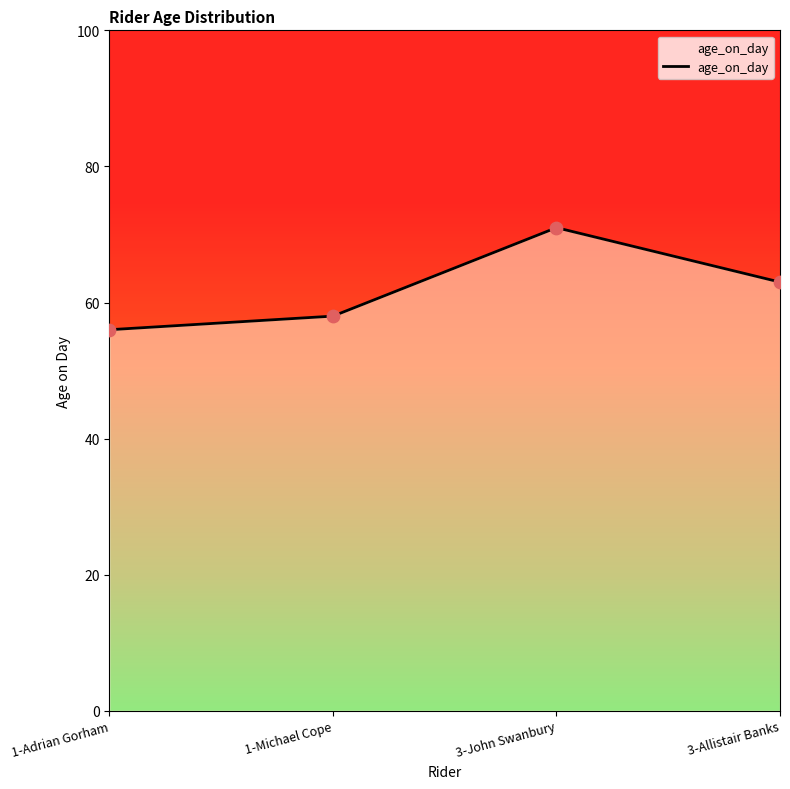

Between 1-Michael Cope and 3-John Swanbury, which is larger?

3-John Swanbury